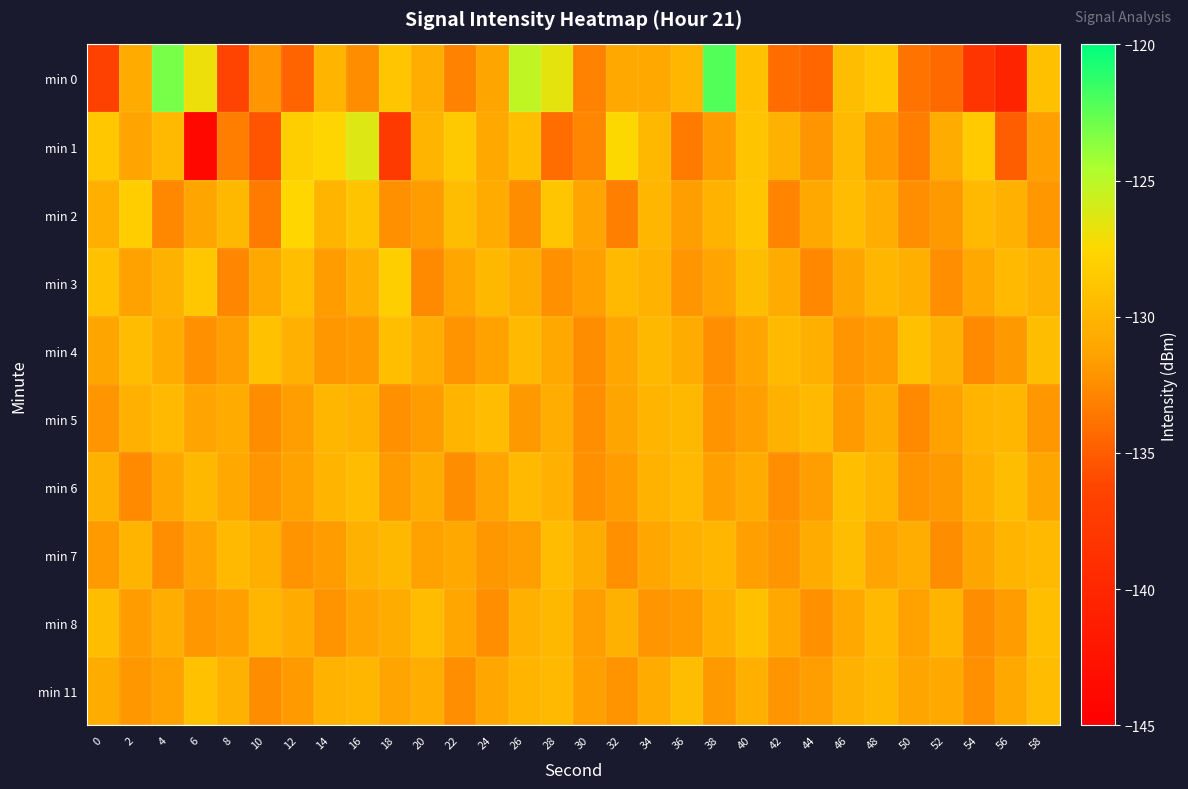

Reading left to right, extract all data points from this chart.

min 0: 0=-136.6	2=-130.8	4=-123.2	6=-126.9	8=-136.5	10=-132.0	12=-134.6	14=-130.1	16=-132.5	18=-128.7	20=-130.6	22=-133.0	24=-131.2	26=-125.2	28=-126.6	30=-133.1	32=-130.8	34=-130.8	36=-129.9	38=-122.2	40=-129.2	42=-134.1	44=-134.5	46=-129.4	48=-128.6	50=-133.8	52=-134.3	54=-138.2	56=-140.4	58=-129.3
min 1: 0=-128.7	2=-131.3	4=-129.7	6=-143.9	8=-133.2	10=-135.4	12=-128.2	14=-127.7	16=-126.3	18=-137.5	20=-130.0	22=-128.5	24=-131.0	26=-129.3	28=-134.2	30=-132.8	32=-127.5	34=-129.8	36=-133.4	38=-131.7	40=-128.9	42=-130.3	44=-132.1	46=-129.6	48=-131.8	50=-133.2	52=-130.7	54=-128.4	56=-134.9	58=-131.5
min 2: 0=-130.5	2=-128.3	4=-132.7	6=-131.2	8=-129.8	10=-133.4	12=-127.6	14=-130.1	16=-128.9	18=-132.3	20=-131.7	22=-129.4	24=-130.8	26=-132.5	28=-128.7	30=-131.3	32=-133.1	34=-129.9	36=-131.6	38=-130.2	40=-128.8	42=-132.9	44=-131.0	46=-129.5	48=-130.6	50=-132.4	52=-131.9	54=-129.7	56=-130.4	58=-132.0
min 3: 0=-129.1	2=-131.4	4=-130.3	6=-128.6	8=-132.8	10=-130.9	12=-129.3	14=-131.7	16=-130.5	18=-128.2	20=-132.6	22=-131.1	24=-129.8	26=-130.7	28=-132.3	30=-131.5	32=-129.6	34=-130.2	36=-132.1	38=-131.3	40=-129.4	42=-130.8	44=-132.7	46=-131.2	48=-129.9	50=-130.5	52=-132.4	54=-131.0	56=-129.7	58=-130.3
min 4: 0=-131.2	2=-129.5	4=-130.8	6=-132.3	8=-131.6	10=-129.1	12=-130.4	14=-132.0	16=-131.8	18=-129.3	20=-130.6	22=-132.2	24=-131.4	26=-129.7	28=-130.9	30=-132.5	32=-131.1	34=-129.8	36=-130.7	38=-132.4	40=-131.3	42=-129.6	44=-130.5	46=-132.1	48=-131.7	50=-129.2	52=-130.3	54=-132.6	56=-131.9	58=-129.4
min 5: 0=-132.1	2=-130.4	4=-129.7	6=-131.3	8=-130.8	10=-132.5	12=-131.6	14=-129.9	16=-130.2	18=-132.3	20=-131.7	22=-130.1	24=-129.5	26=-131.9	28=-130.6	30=-132.4	32=-131.2	34=-130.0	36=-129.8	38=-132.2	40=-131.5	42=-130.3	44=-129.6	46=-131.8	48=-130.7	50=-132.6	52=-131.4	54=-130.1	56=-129.9	58=-132.0
min 6: 0=-130.3	2=-132.6	4=-131.1	6=-129.8	8=-130.9	10=-132.1	12=-131.4	14=-130.0	16=-129.5	18=-131.8	20=-130.7	22=-132.5	24=-131.3	26=-129.6	28=-130.4	30=-132.3	32=-131.7	34=-130.2	36=-129.7	38=-131.5	40=-130.8	42=-132.4	44=-131.6	46=-129.3	48=-130.1	50=-132.2	52=-131.9	54=-130.5	56=-129.4	58=-131.2
min 7: 0=-131.8	2=-130.1	4=-132.4	6=-131.3	8=-129.6	10=-130.5	12=-132.2	14=-131.7	16=-130.3	18=-129.8	20=-131.4	22=-130.9	24=-132.0	26=-131.6	28=-129.5	30=-130.7	32=-132.3	34=-131.1	36=-130.4	38=-129.9	40=-131.5	42=-132.1	44=-130.8	46=-129.4	48=-131.3	50=-130.6	52=-132.5	54=-131.2	56=-130.0	58=-129.7
min 8: 0=-129.4	2=-131.7	4=-130.6	6=-132.0	8=-131.5	10=-129.9	12=-130.8	14=-132.2	16=-131.3	18=-130.7	20=-129.5	22=-131.1	24=-132.4	26=-130.4	28=-129.8	30=-131.6	32=-130.3	34=-132.1	36=-131.8	38=-130.5	40=-129.2	42=-131.0	44=-132.3	46=-130.9	48=-129.6	50=-131.4	52=-130.1	54=-132.5	56=-131.7	58=-129.3
min 11: 0=-130.7	2=-132.0	4=-131.4	6=-129.1	8=-130.3	10=-132.5	12=-131.8	14=-130.2	16=-129.9	18=-131.3	20=-130.6	22=-132.4	24=-131.1	26=-130.0	28=-129.7	30=-131.5	32=-132.2	34=-130.8	36=-129.4	38=-131.9	40=-130.5	42=-132.1	44=-131.6	46=-130.3	48=-129.8	50=-131.2	52=-130.9	54=-132.3	56=-131.0	58=-129.5